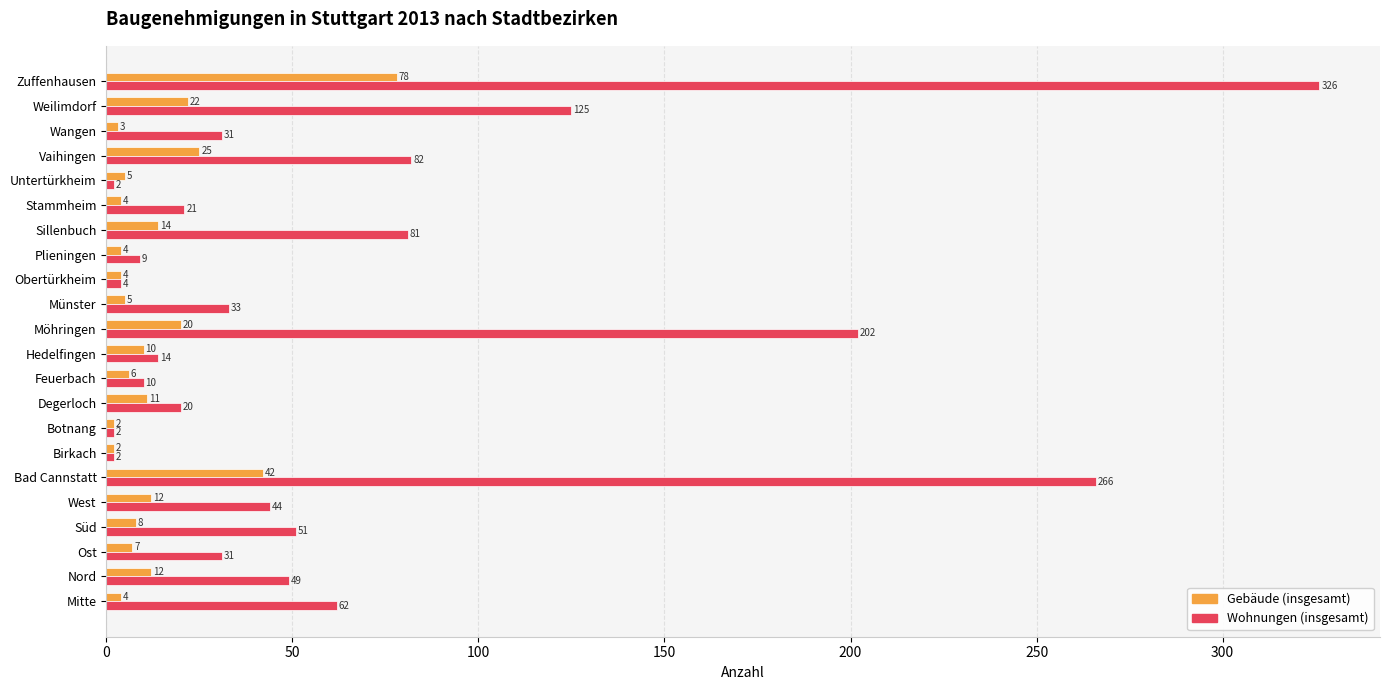

What is the average value of the Wohnungen (insgesamt) series?

67